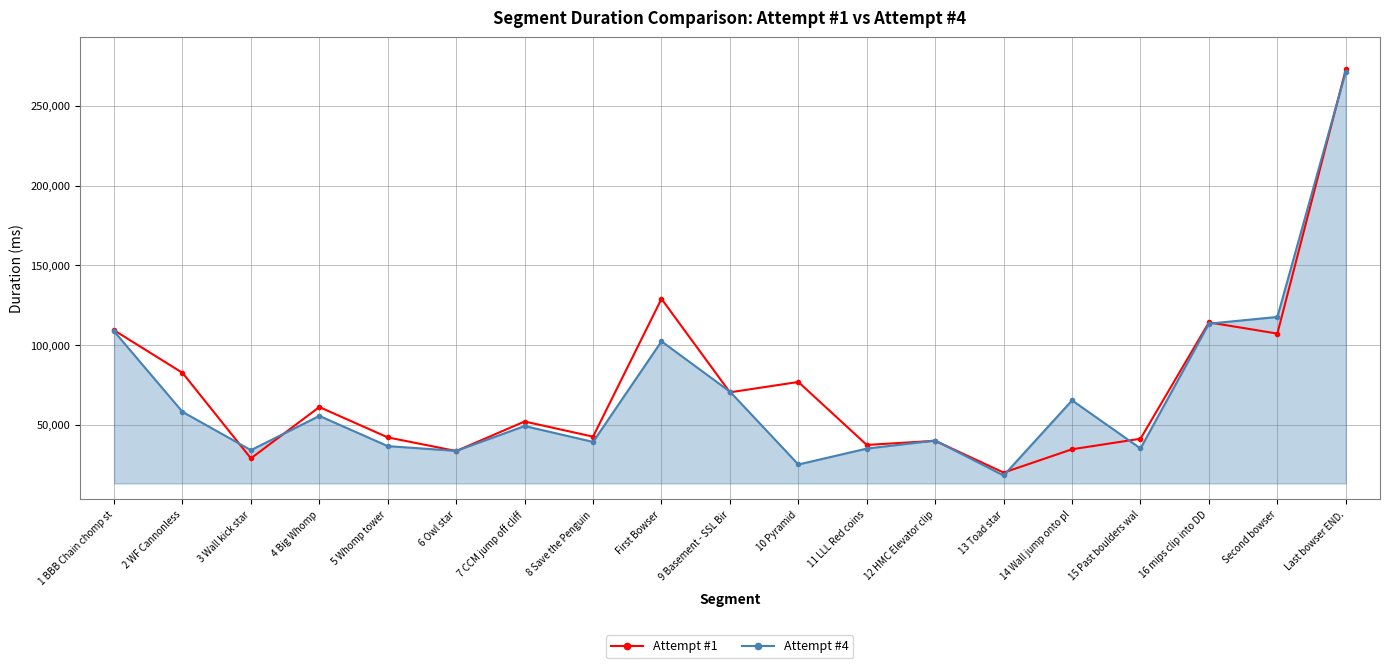

What is the label of the 3rd point from the right?

16 mips clip into DD